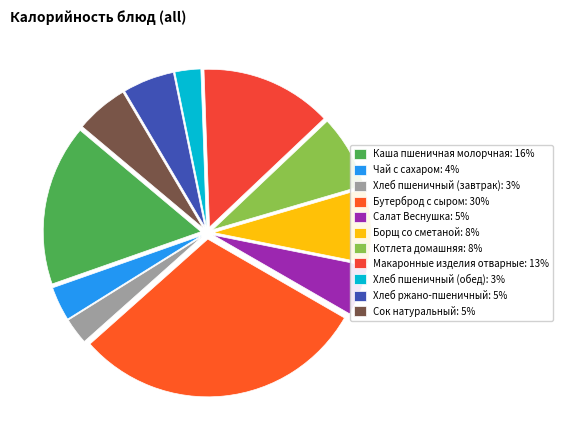

Count the number of slices in the pie.

11